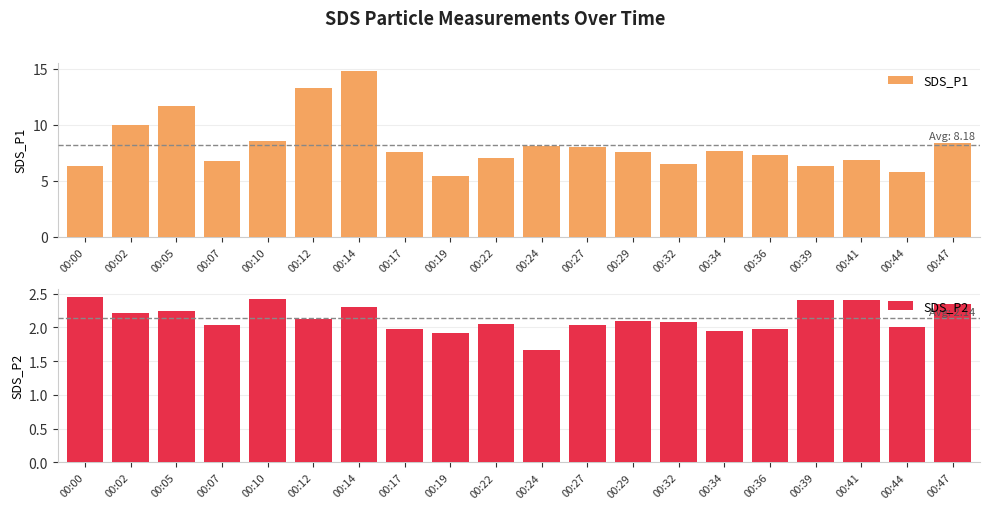

At which label does SDS_P1 first exceed 7?

00:02